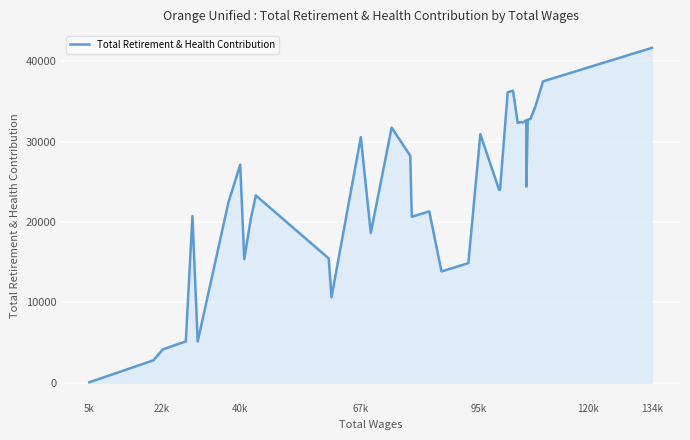

What is the difference between the maximum and minimum values?

41575